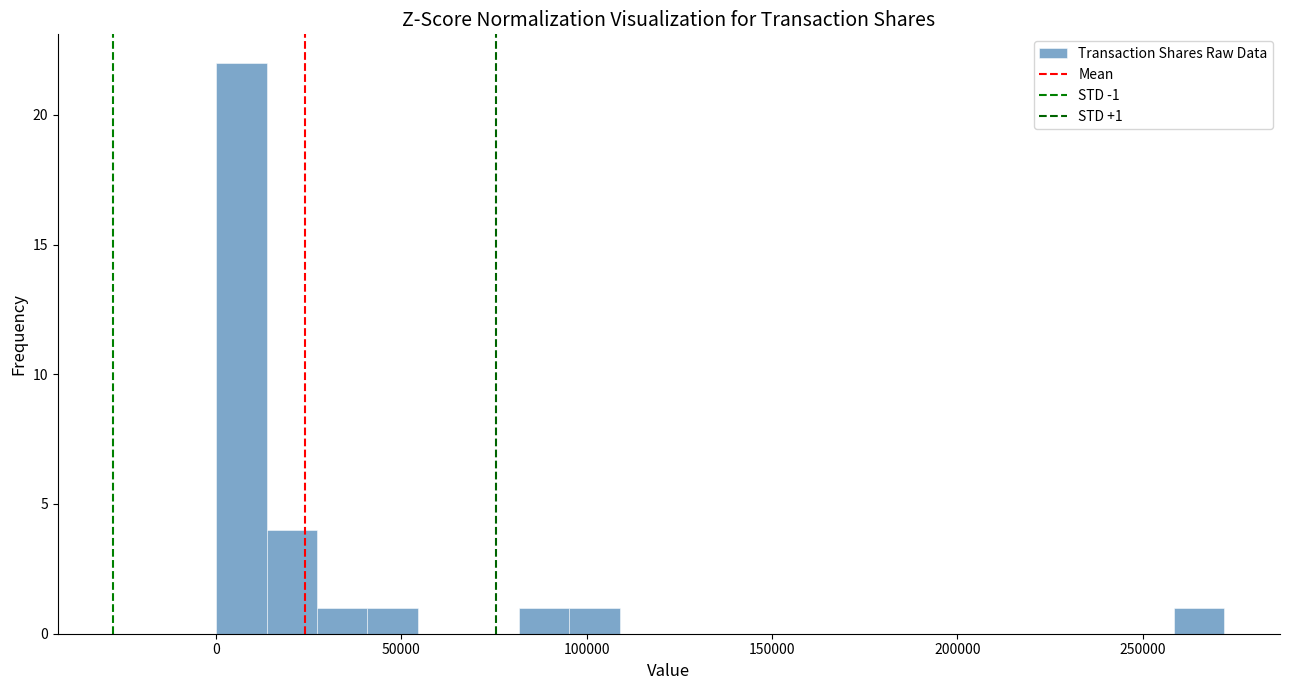

Around what value on the x-axis is the tallest bar? Give the approximate position of its centre, as read against the axis.

5000